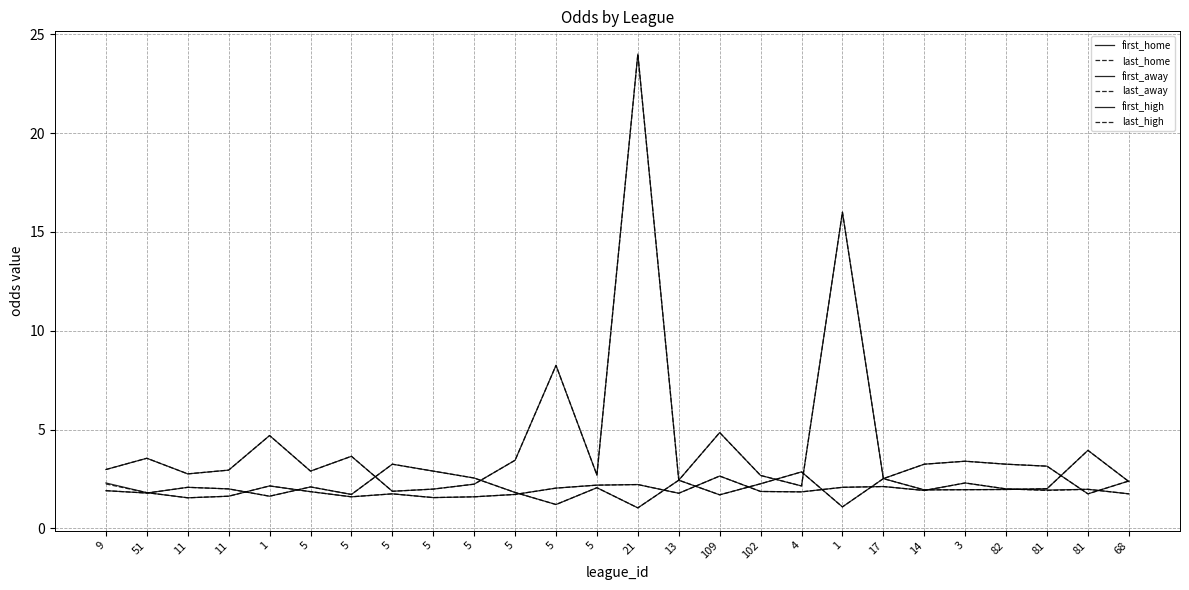

What is the total value across all series at 14?

14.2